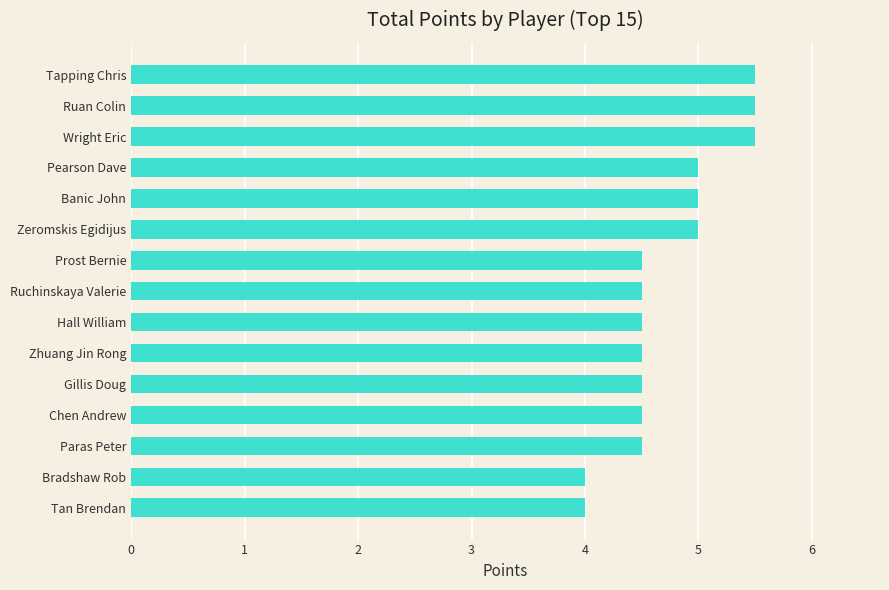

True or false: the data shows 2.6 at Hall William.

False